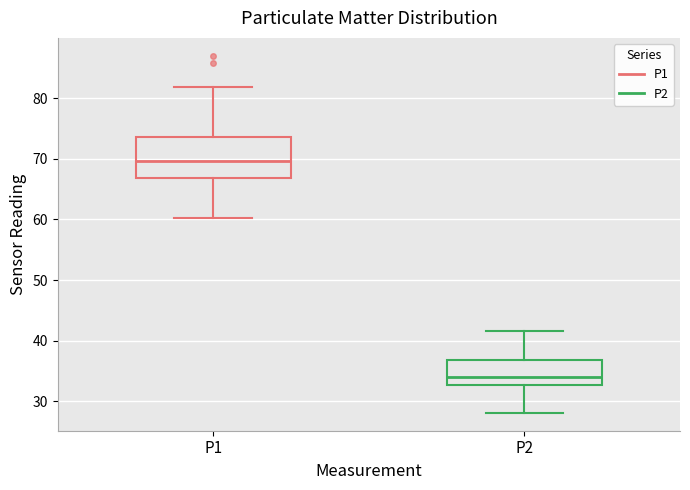

Where does the median line of the box for P1 sit on the y-axis? The values are not printed on the chart, so give them approximately, as read against the axis.

70